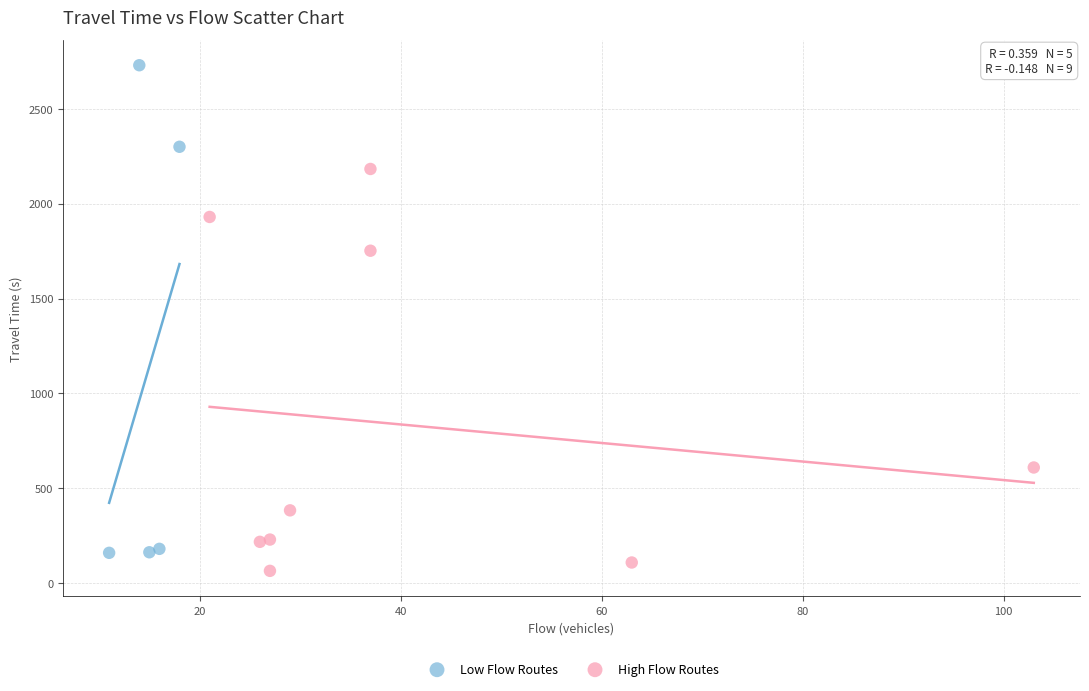

Which series contains the highest Y value?

Low Flow Routes